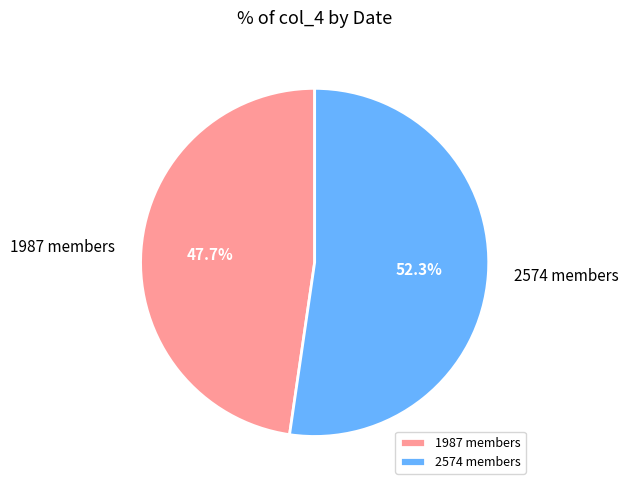

Which category accounts for the majority?

2574 members